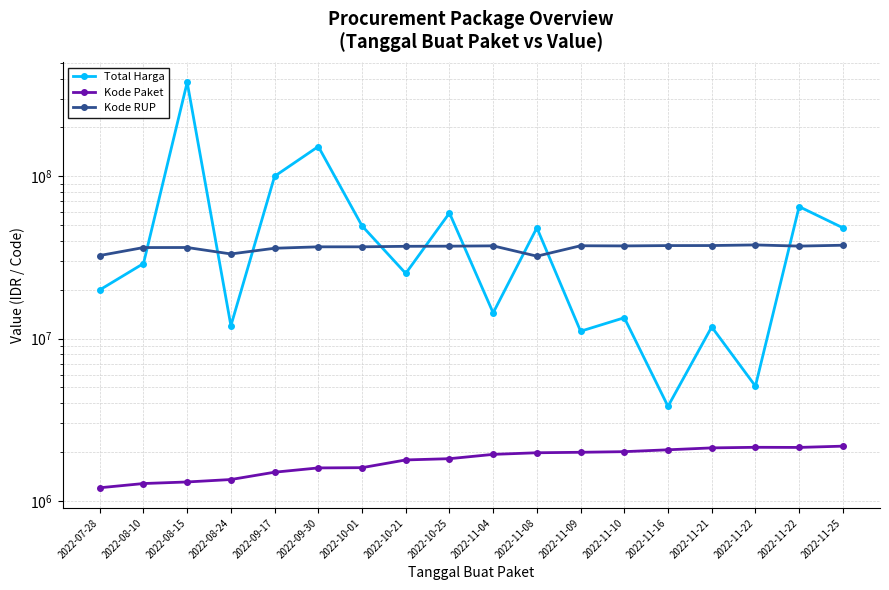

True or false: Kode Paket and Total Harga intersect in this chart.

False